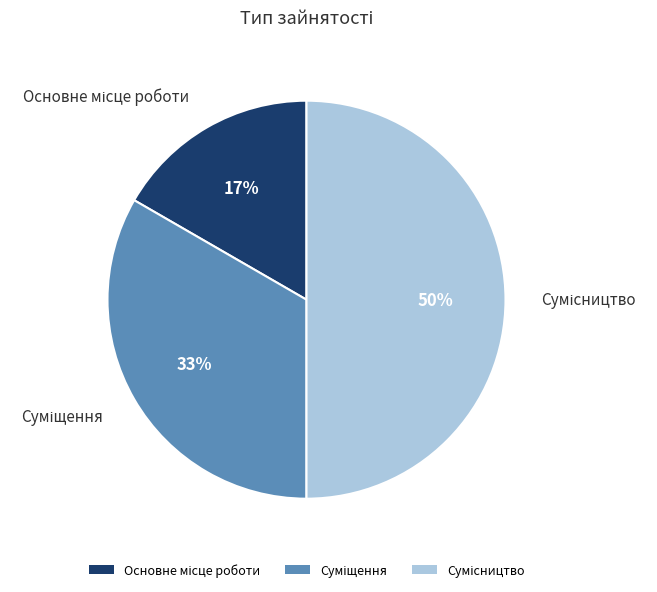

To the nearest percent, what is the difference between the largest and smallest slice percentages?

33%